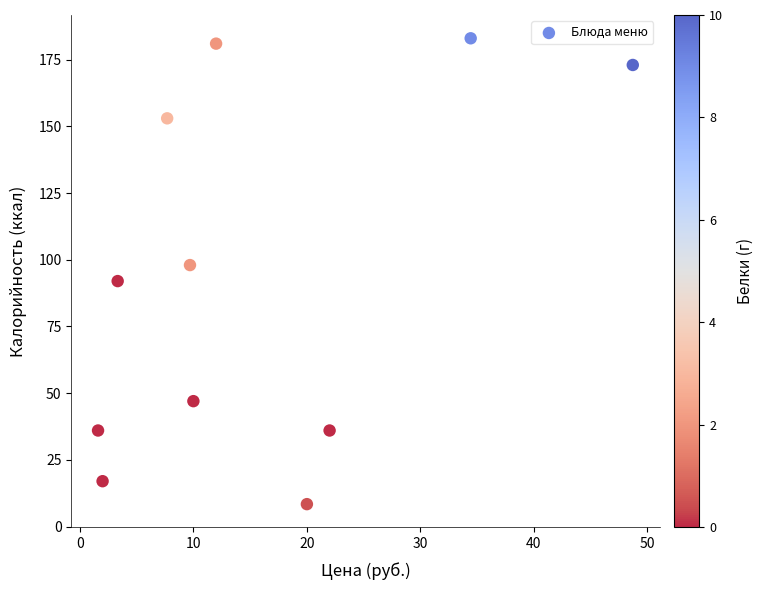

What is the range of Y values (max minus min)?

174.6